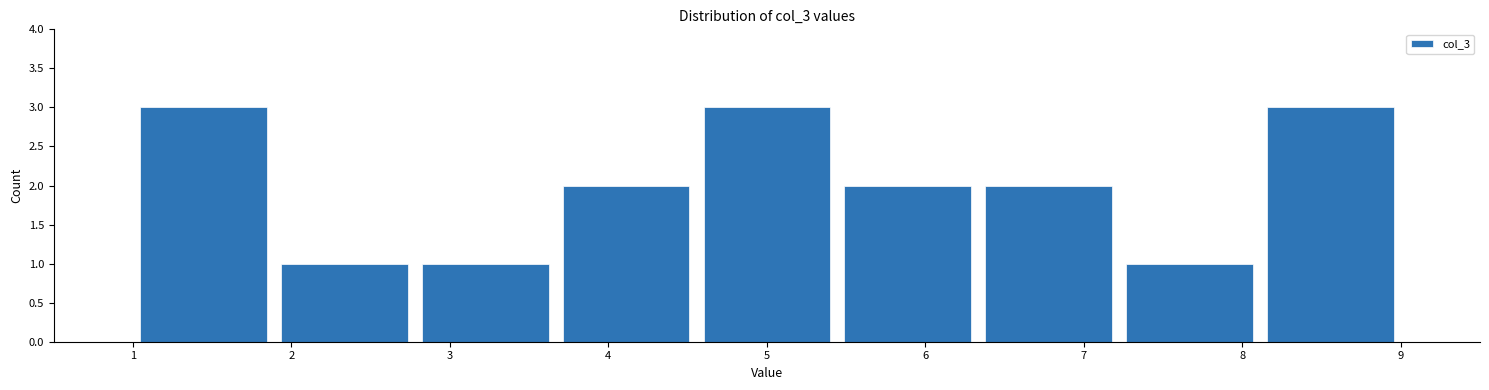

How tall is the bar that spans 4.6 to 5.4 on the x-axis? Neither the bar edges nor the heights are printed on the chart, so give them approximately, as read against the axes.

3